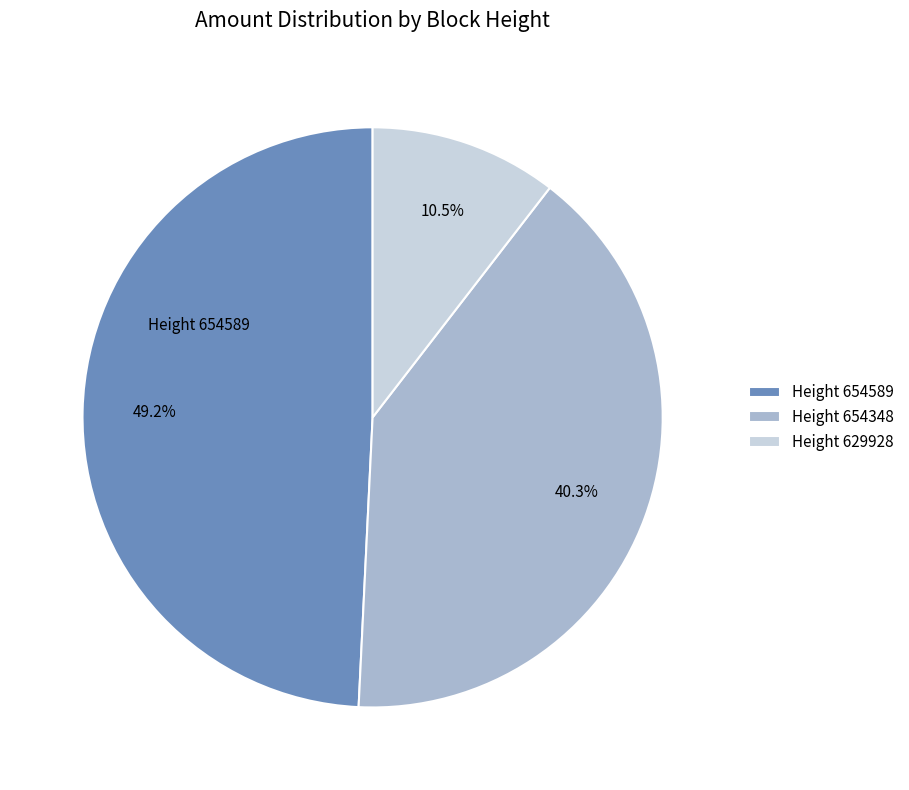

Rank the categories by value from highest to lowest.

Height 654589, Height 654348, Height 629928